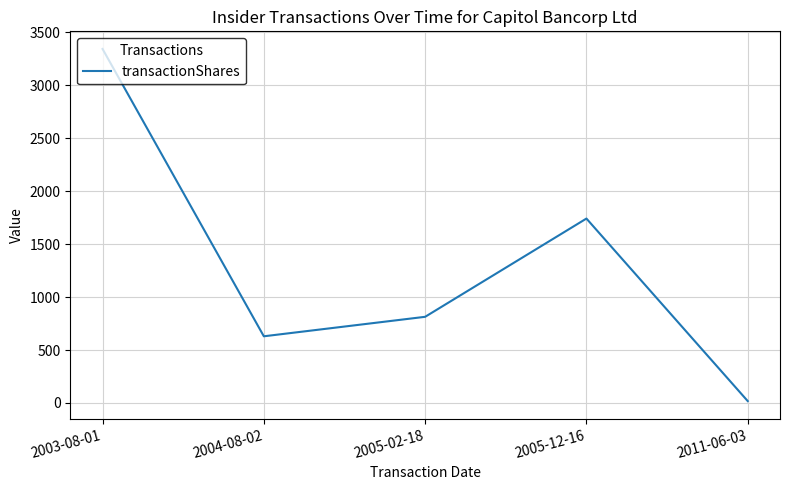

What is the average value?

1310